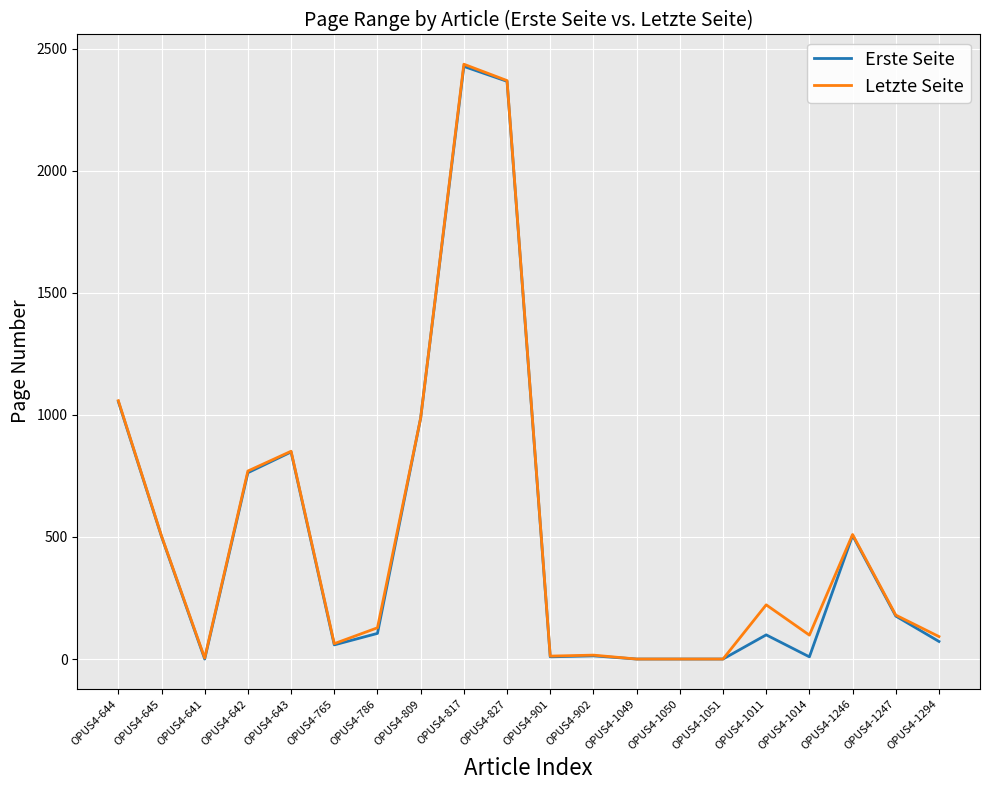

What is the average value of the Letzte Seite series?

515